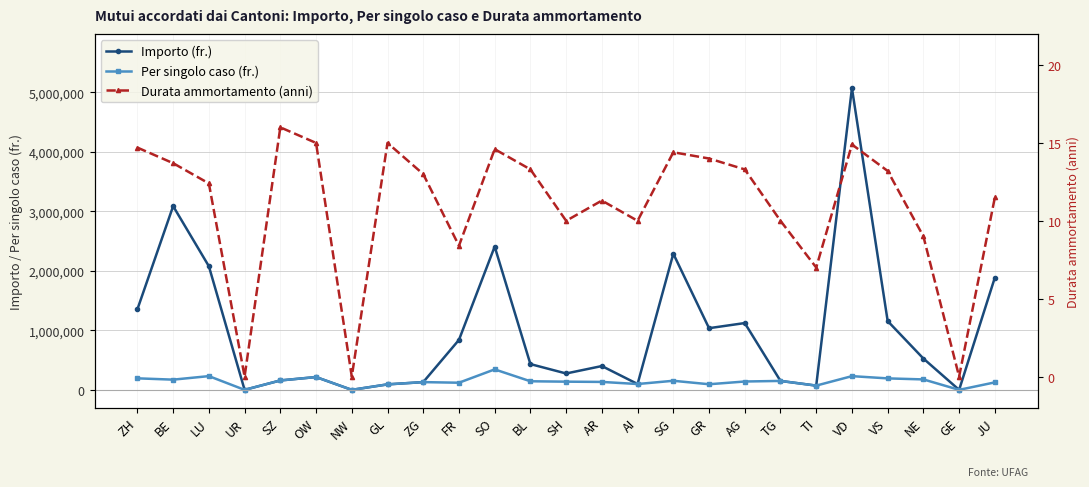

Reading left to right, transcribe all the data shown in this chart.

Importo (fr.): ZH=1354000.0	BE=3086000.0	LU=2076600.0	UR=0.0	SZ=158000.0	OW=215000.0	NW=0.0	GL=92000.0	ZG=130000.0	FR=839000.0	SO=2406500.0	BL=432800.0	SH=275000.0	AR=400000.0	AI=98000.0	SG=2287000.0	GR=1036000.0	AG=1122000.0	TG=150000.0	TI=71320.0	VD=5067125.0	VS=1155500.0	NE=526000.0	GE=0.0	JU=1886000.0
Per singolo caso (fr.): ZH=193429.0	BE=171444.0	LU=230733.0	UR=0.0	SZ=158000.0	OW=215000.0	NW=0.0	GL=92000.0	ZG=130000.0	FR=119857.0	SO=343786.0	BL=144267.0	SH=137500.0	AR=133333.0	AI=98000.0	SG=152467.0	GR=94182.0	AG=140250.0	TG=150000.0	TI=71320.0	VD=230324.0	VS=192583.0	NE=175333.0	GE=0.0	JU=125733.0
Durata ammortamento (anni): ZH=14.7	BE=13.7	LU=12.4	UR=0.0	SZ=16.0	OW=15.0	NW=0.0	GL=15.0	ZG=13.0	FR=8.4	SO=14.6	BL=13.3	SH=10.0	AR=11.3	AI=10.0	SG=14.4	GR=14.0	AG=13.3	TG=10.0	TI=7.0	VD=14.9	VS=13.2	NE=9.0	GE=0.0	JU=11.5